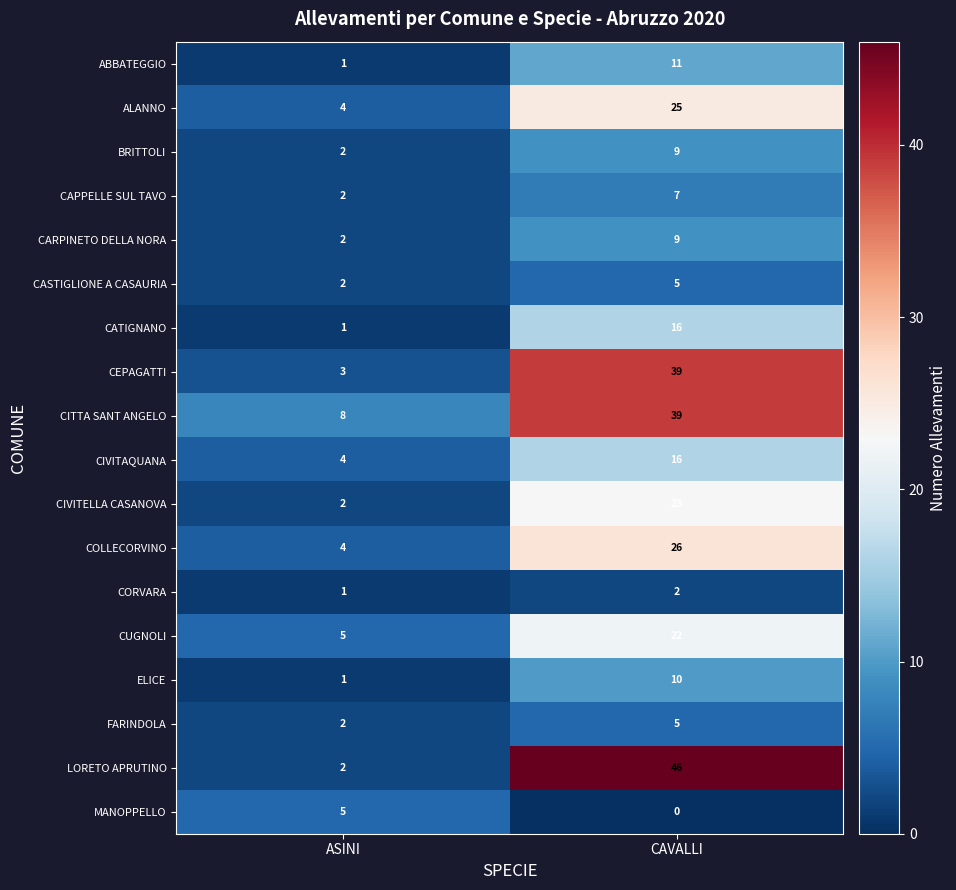

Between ASINI and CAVALLI, which series saw the biggest shift?

LORETO APRUTINO